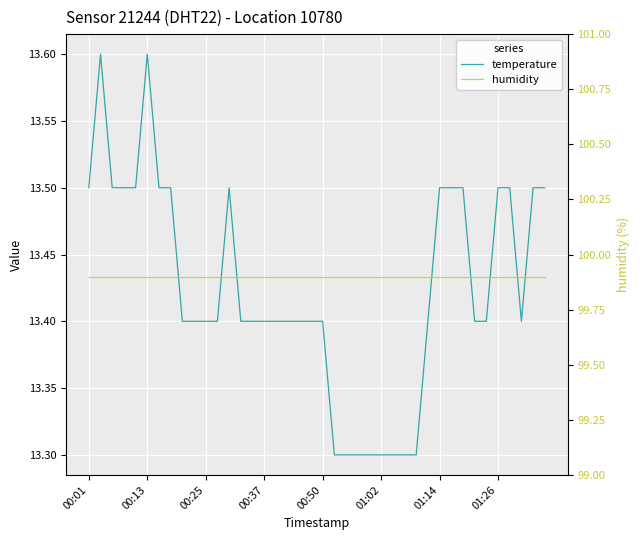

What are all the series names shown in the legend?

temperature, humidity